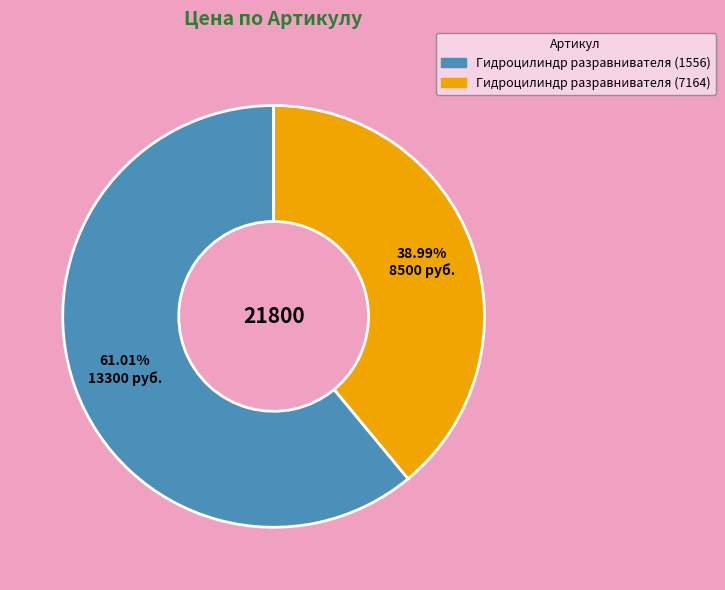

Approximately how many times larger is the value at Гидроцилиндр разравнивателя (1556) compared to Гидроцилиндр разравнивателя (7164)?

1.6